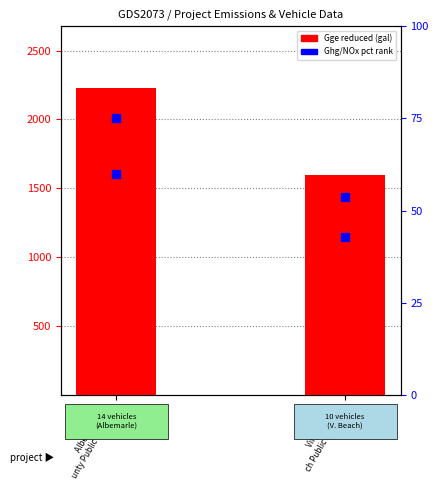

Which series contains the lowest Y value?

NOx reduced (pct rank)